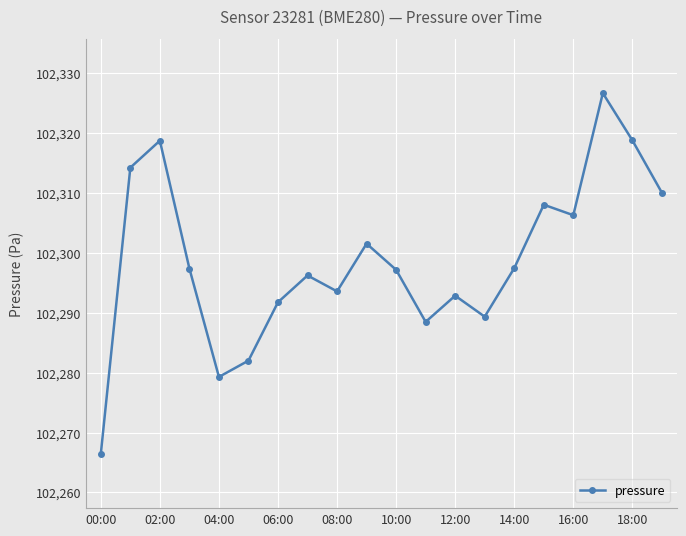

Is this an area chart (filled region under the line)?

No